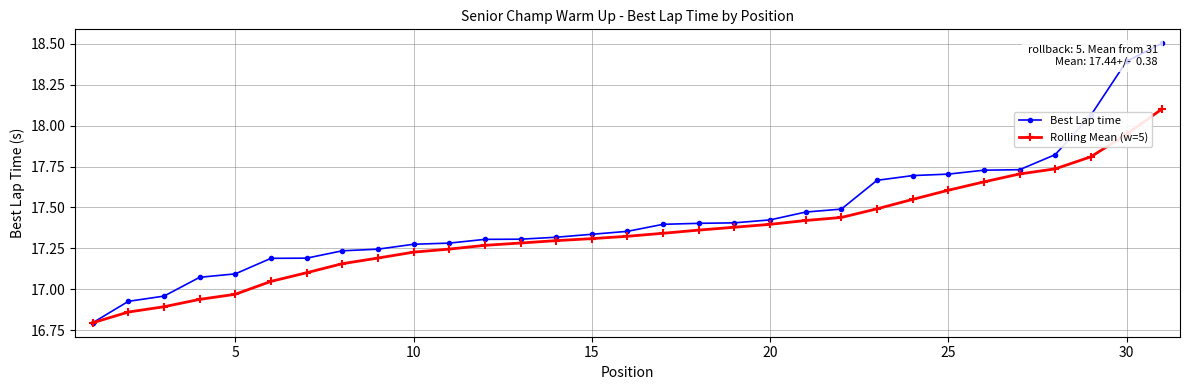

Which series has the widest spread of values?

Best Lap time